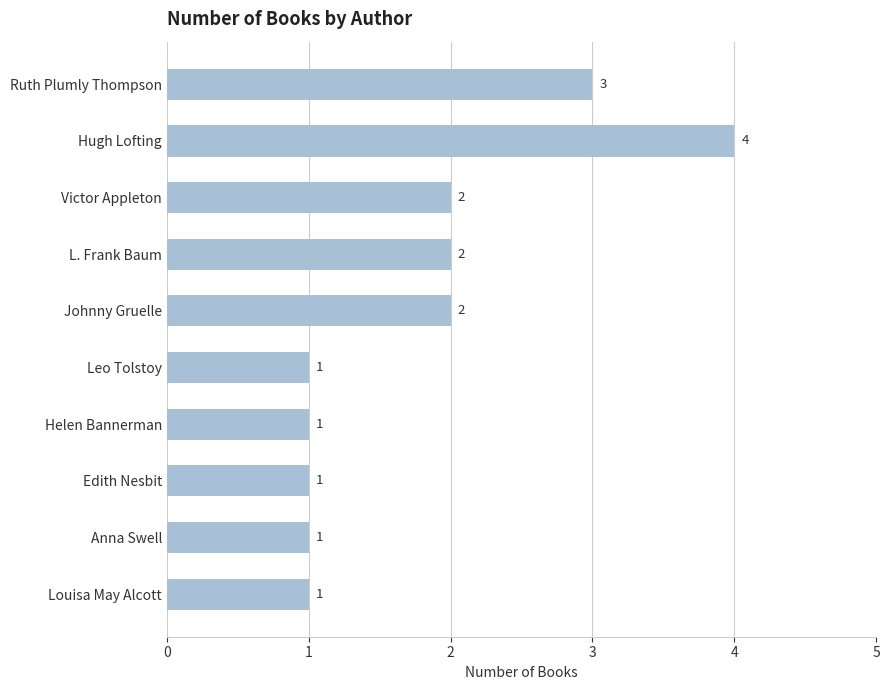

How many bars are there in total?

10